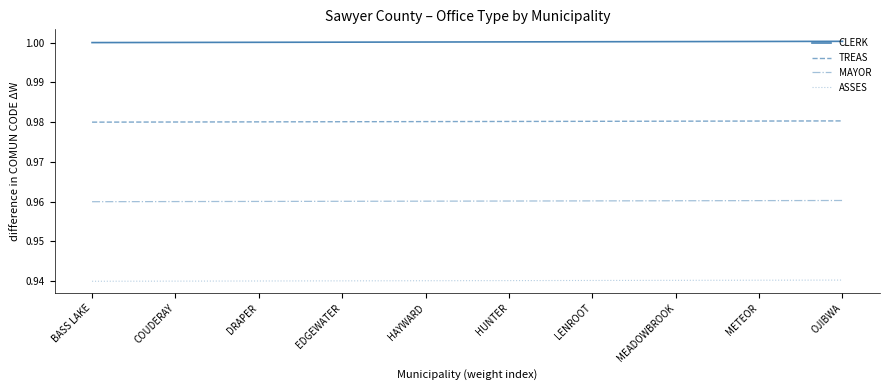

What is the total value across all series at OJIBWA?

3.9